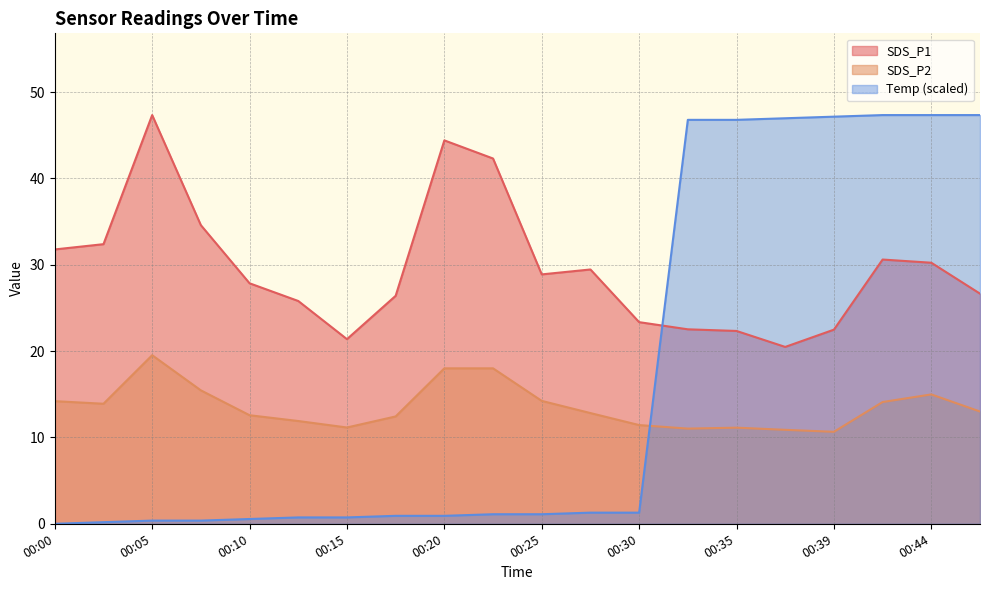

Is the value of Temp at 00:47 greater than the value of SDS_P1 at 00:32?

Yes